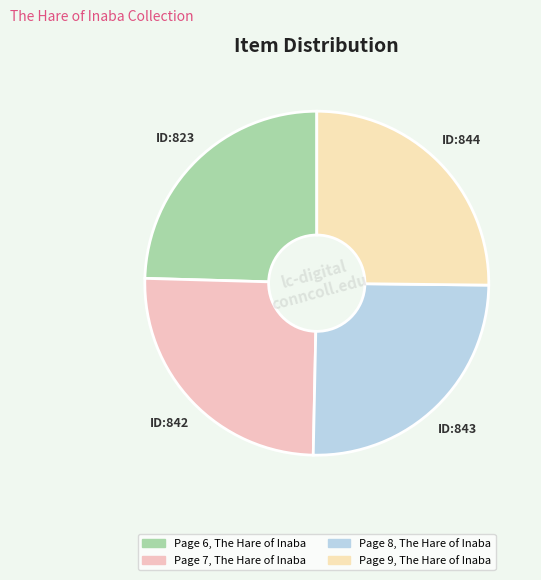

What percentage is the Page 8, The Hare of Inaba slice, to the nearest percent?

25%